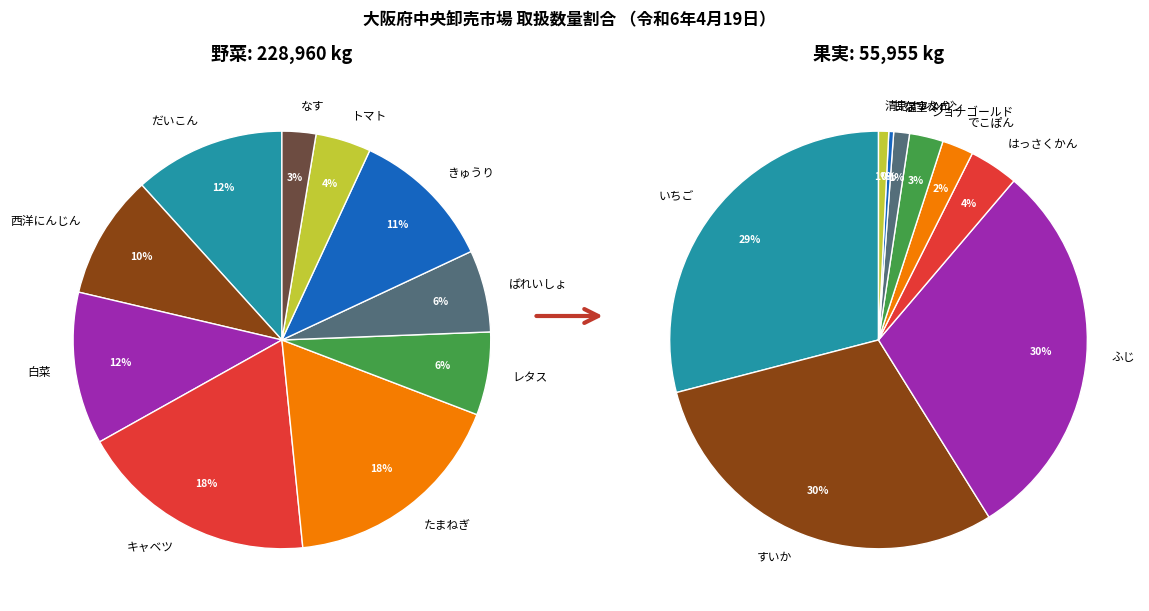

Which category has the biggest portion of the pie?

キャベツ